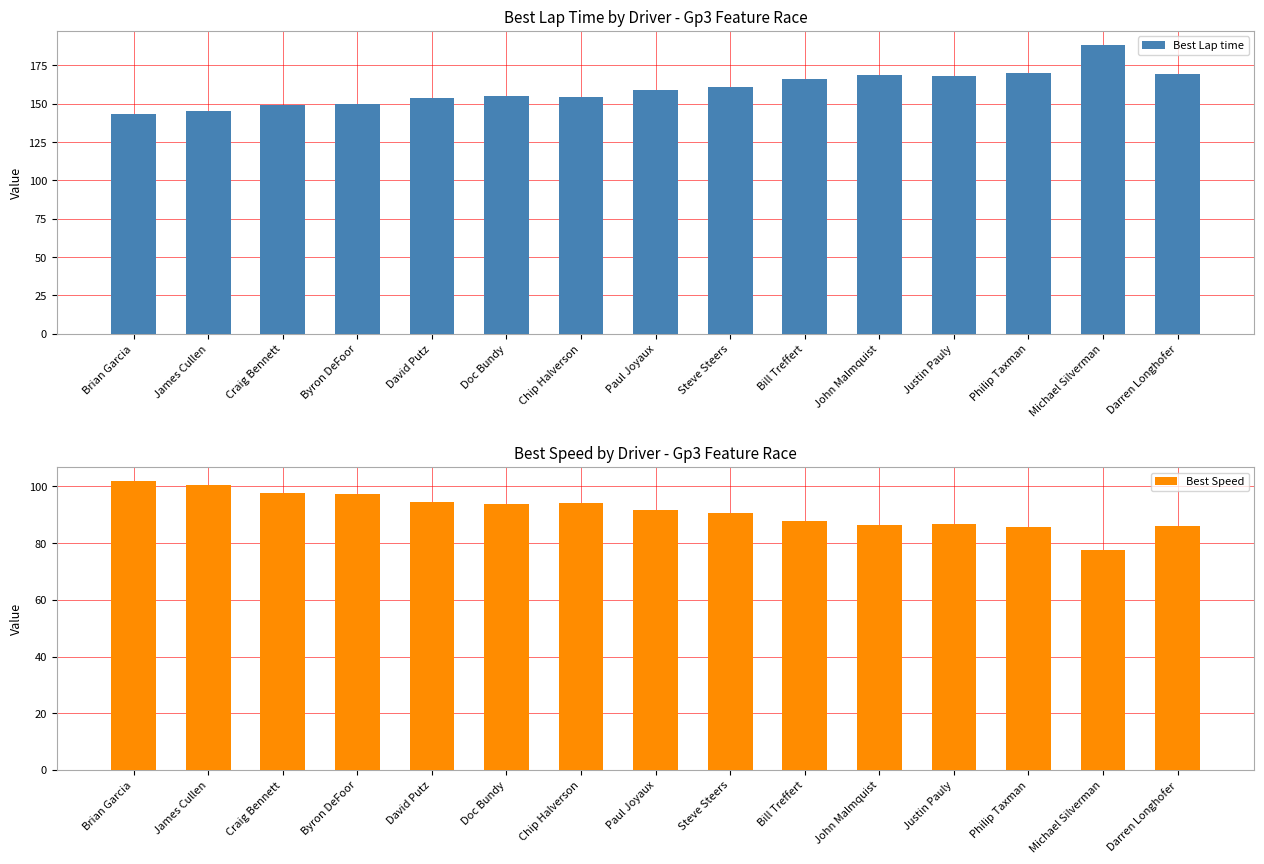

How many distinct data groups are displayed?

2